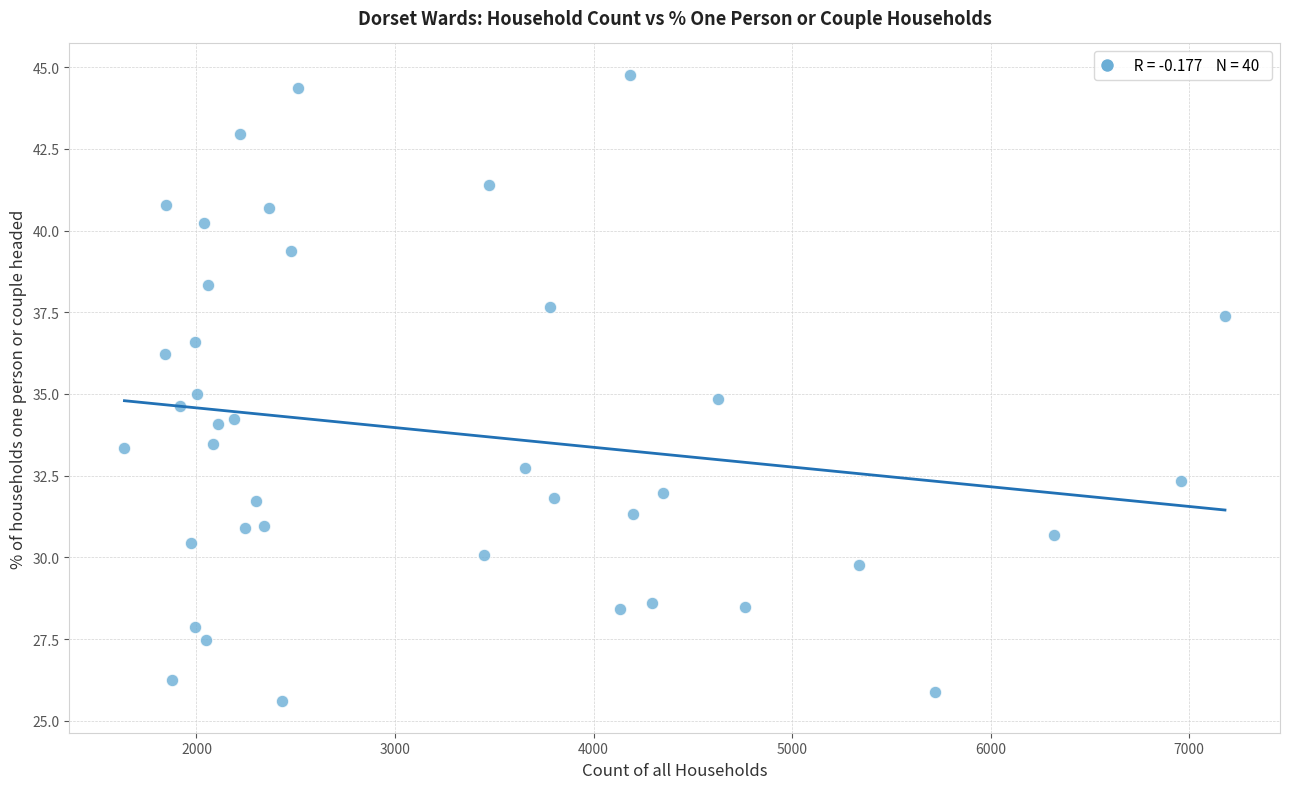

What is the range of X values (max minus min)?

5544.0